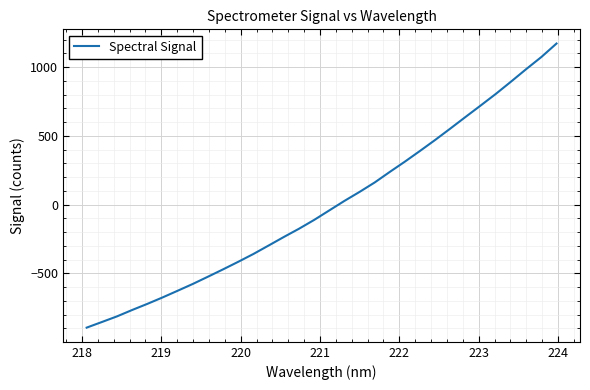

What is the minimum value shown in the chart?

-894.2